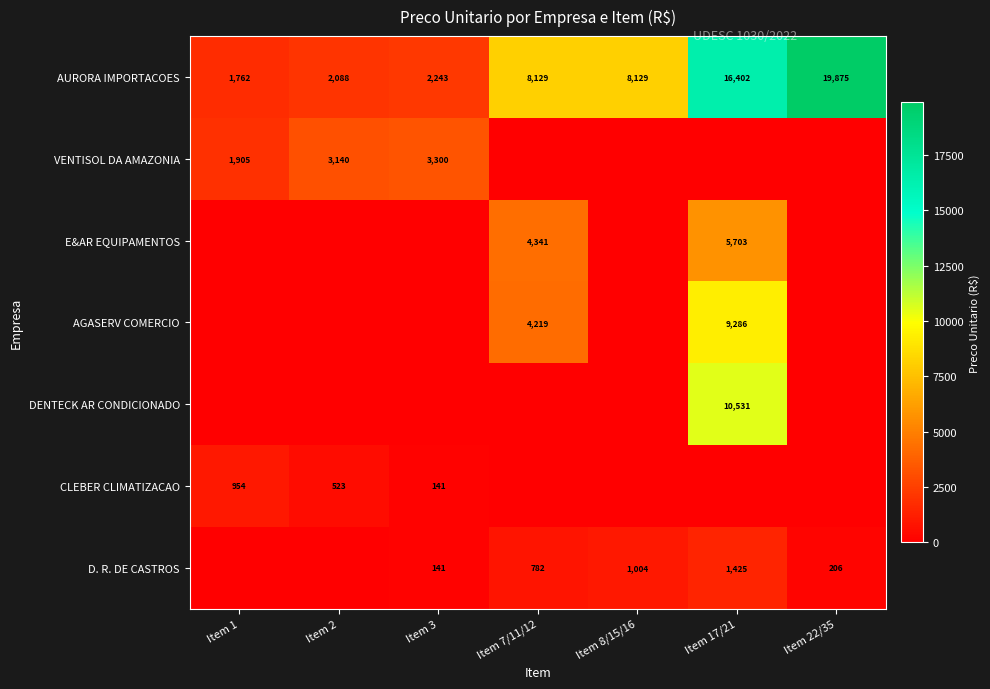

What is the difference between the maximum and minimum values in the AURORA IMPORTACOES series?

18113